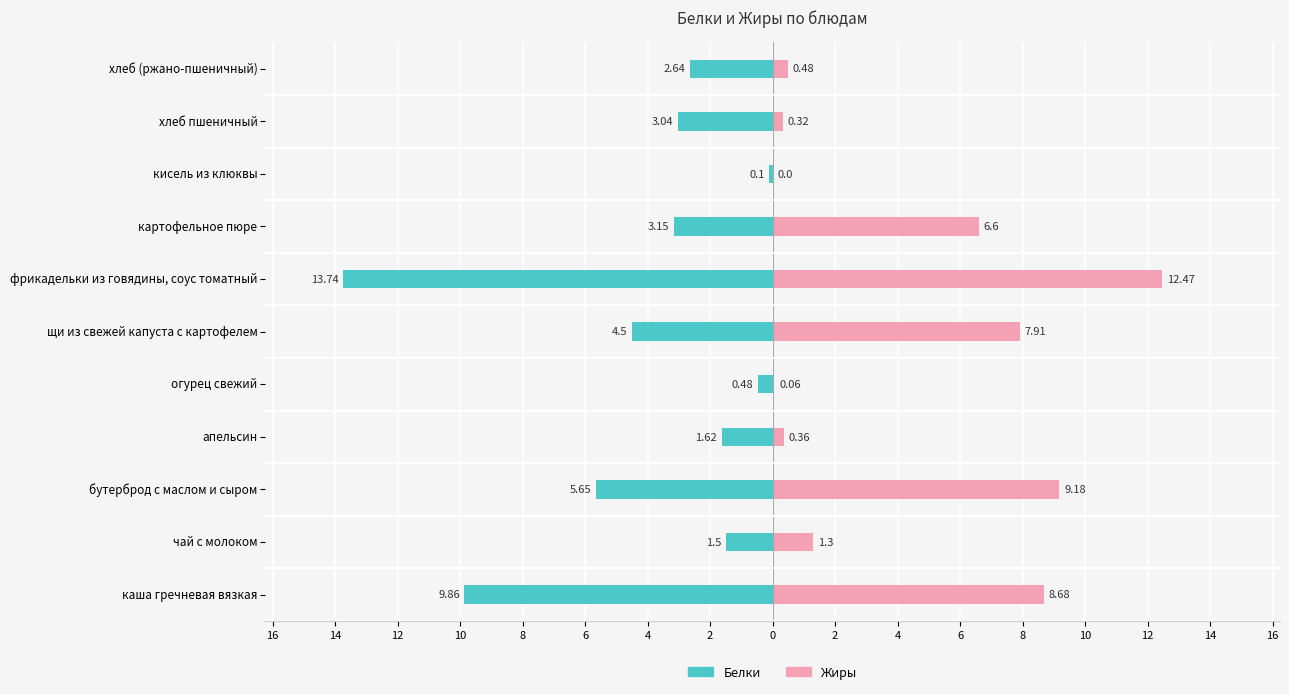

Does the chart contain any negative values?

Yes